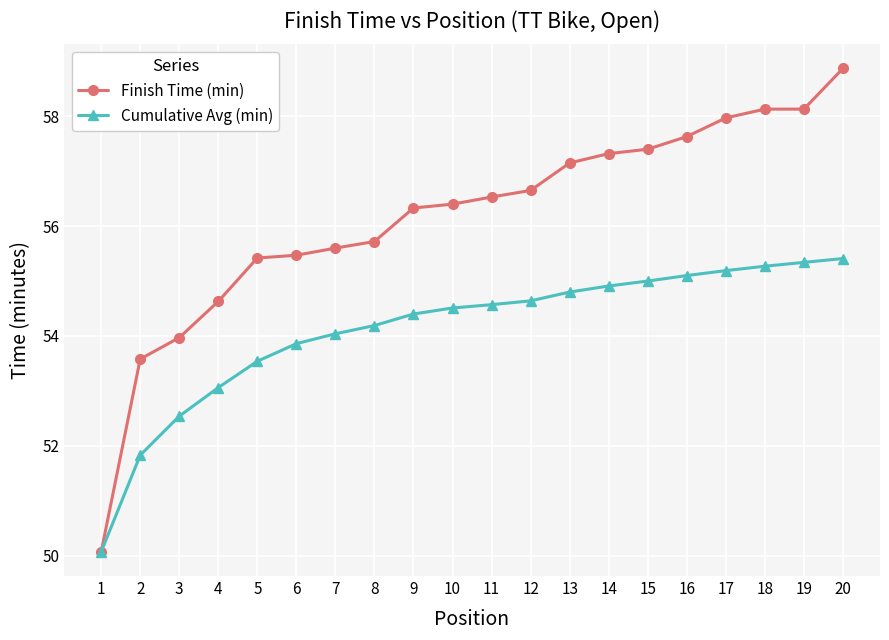

At which label does Cumulative Avg (min) reach its minimum?

1